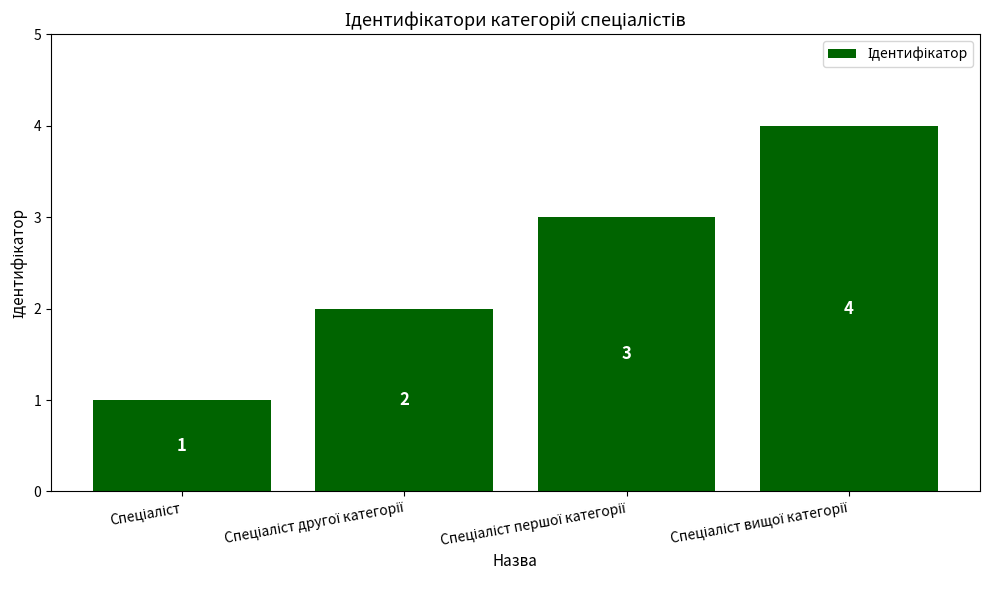

What is the greatest value displayed?

4